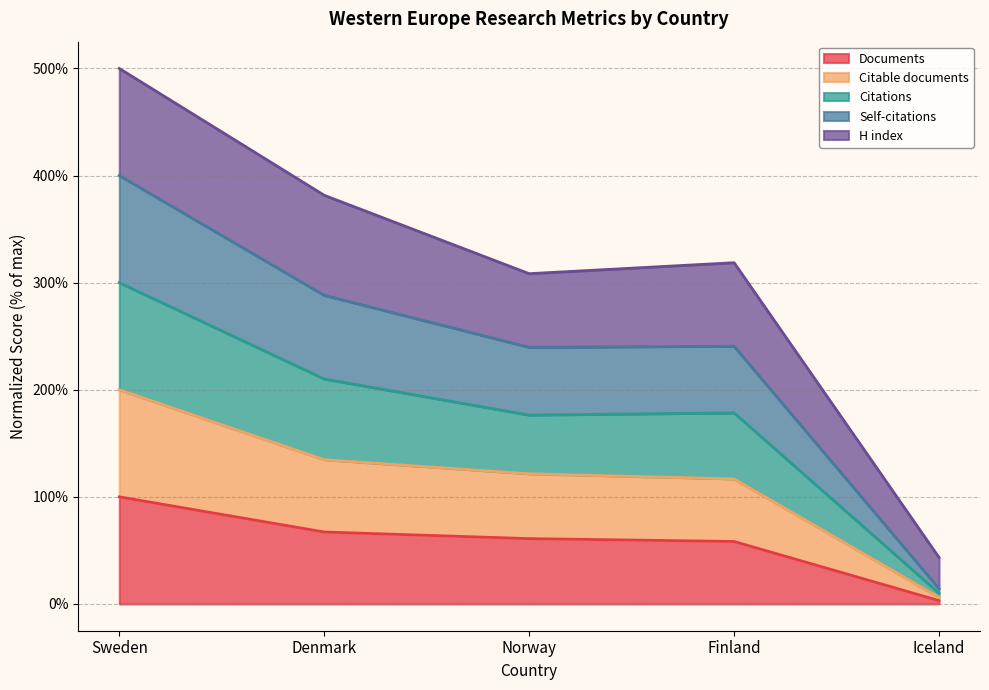

True or false: Documents and Self-citations cross at least once.

False